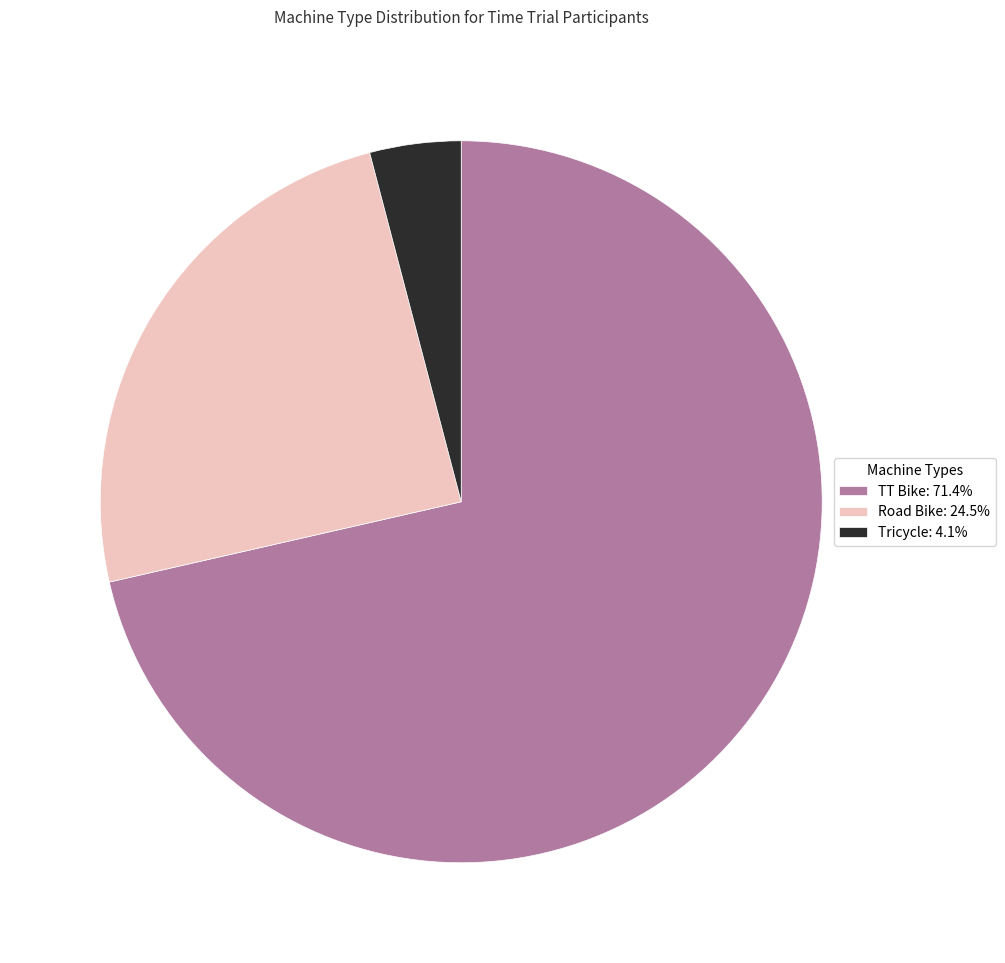

Combined, do TT Bike and Road Bike account for over 50%?

Yes